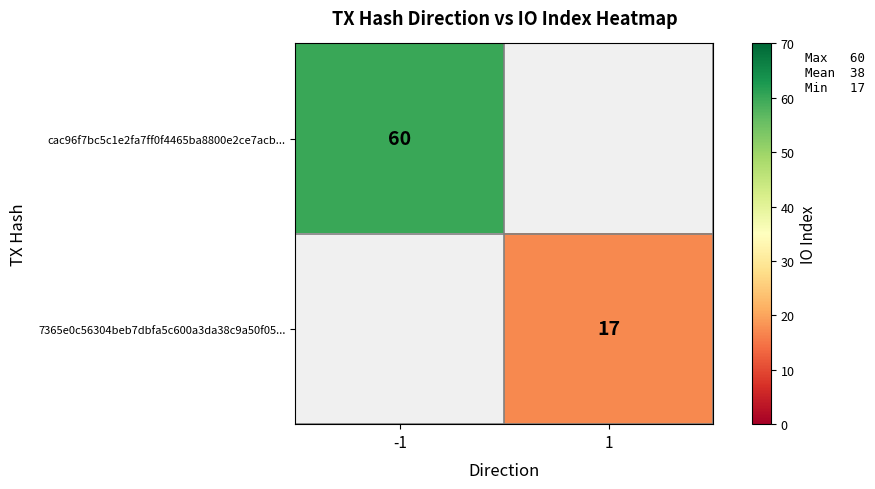

True or false: 7365e0c56304beb7dbfa5c600a3da38c9a50f05... has a value of 30 at 1.

False